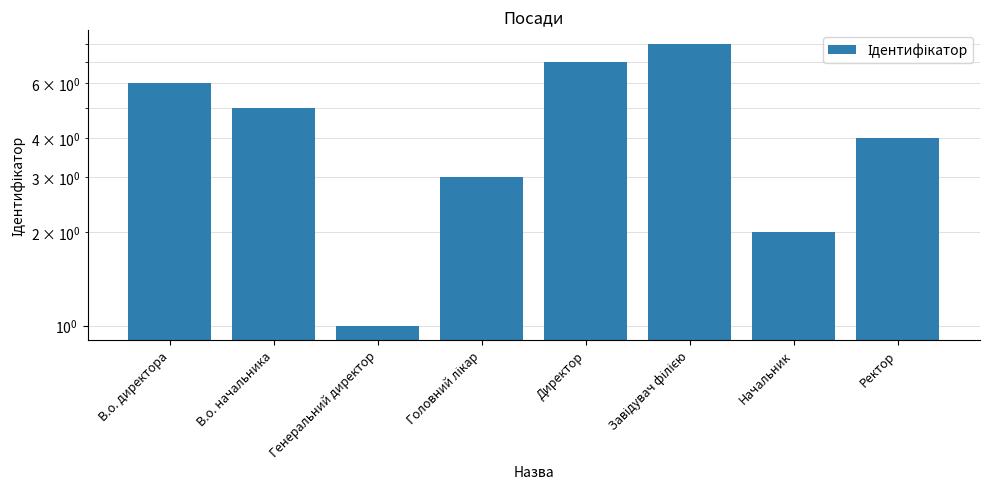

What is the change in value from Завідувач філією to Начальник?

-6